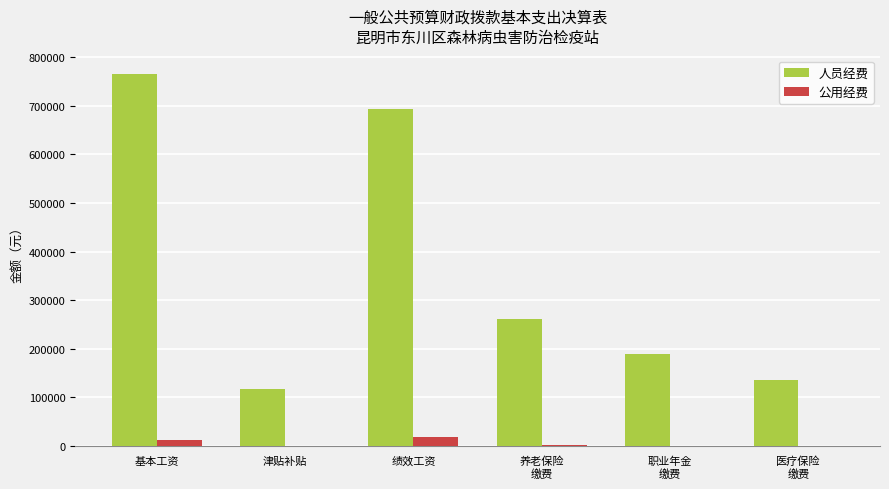

What is the average value of the 人员经费 series?

360350.4